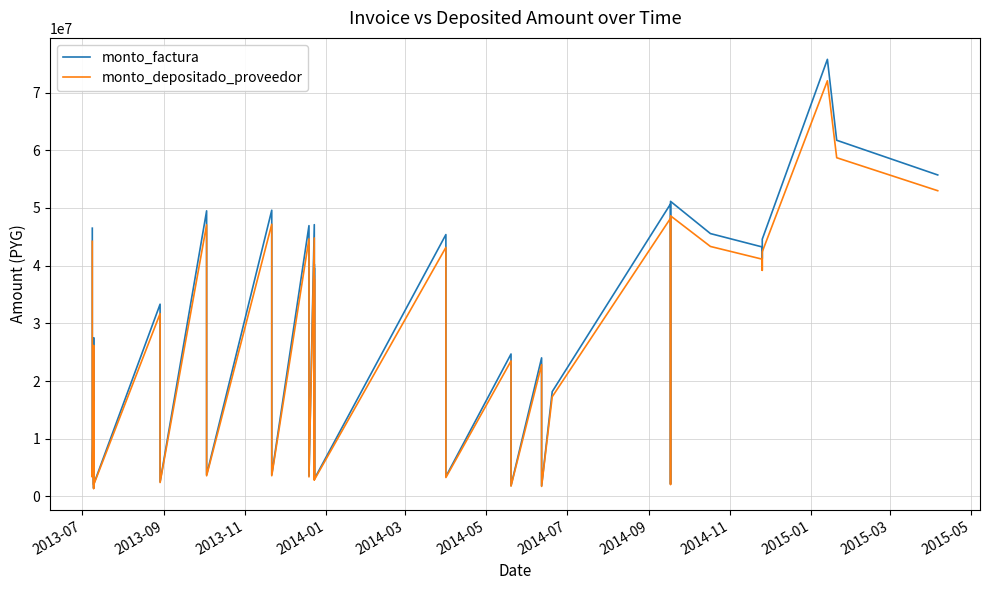

Which series has the largest total across all categories?

monto_factura